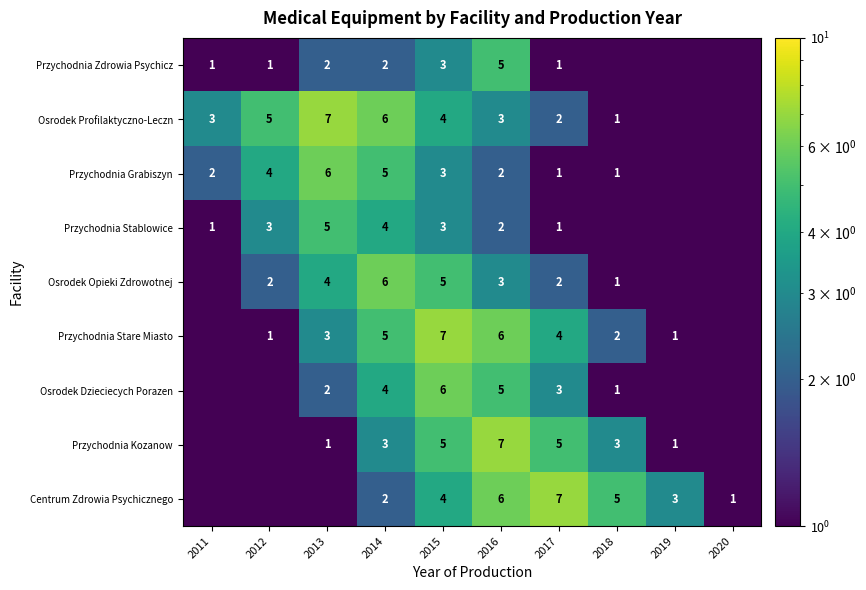

What is the total value across all series at 2016?

39.0